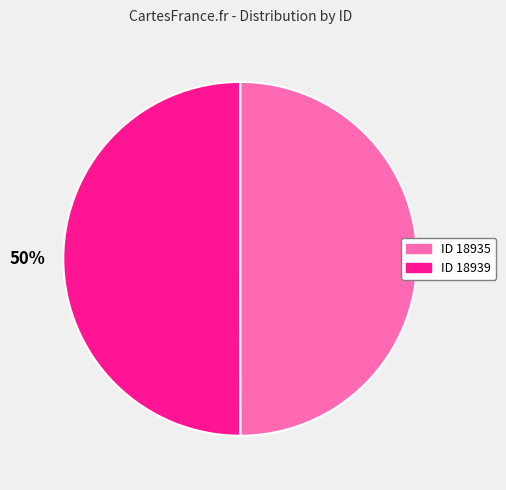

To the nearest percent, what is the average slice percentage?

50%